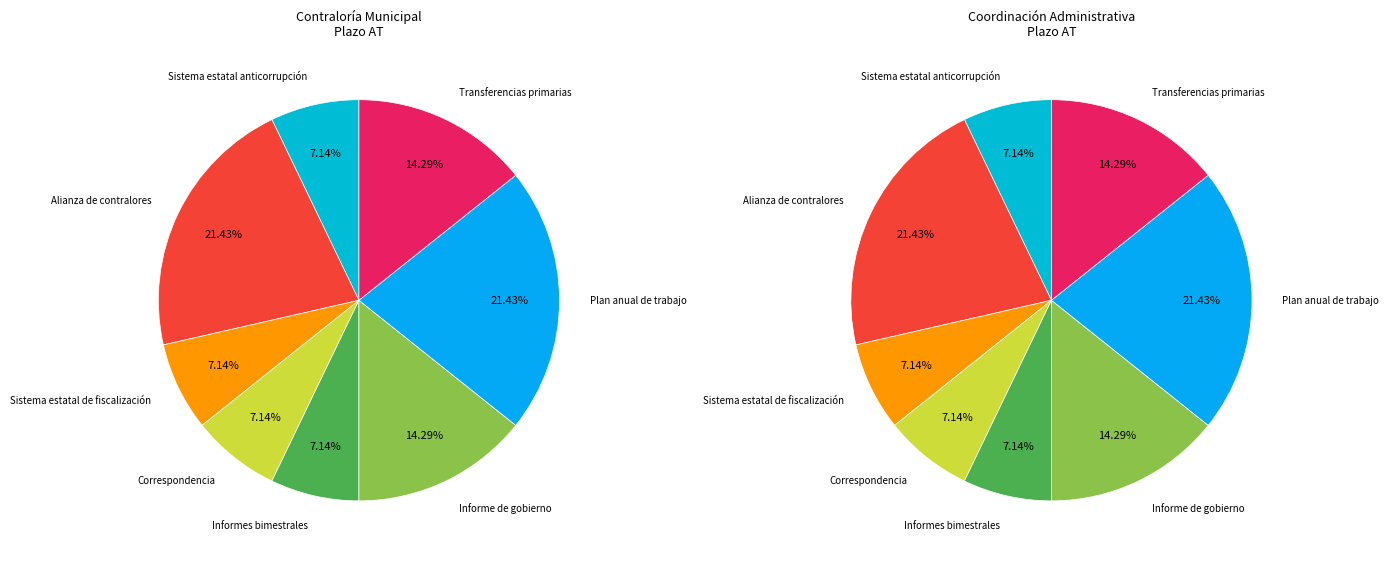

Count the number of slices in the pie.

8